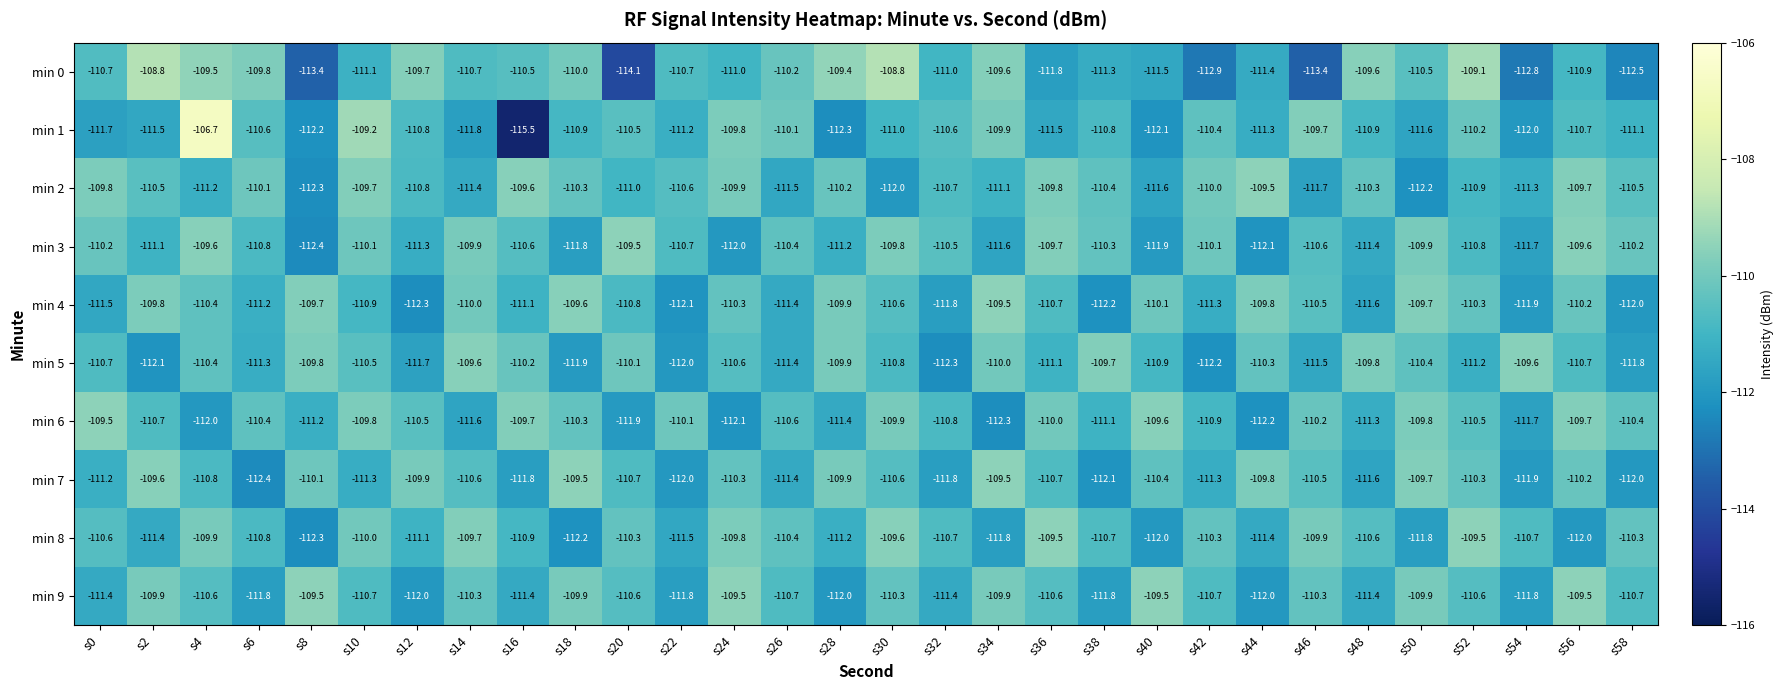

What is the difference between the maximum and minimum values in the min 8 series?

2.8